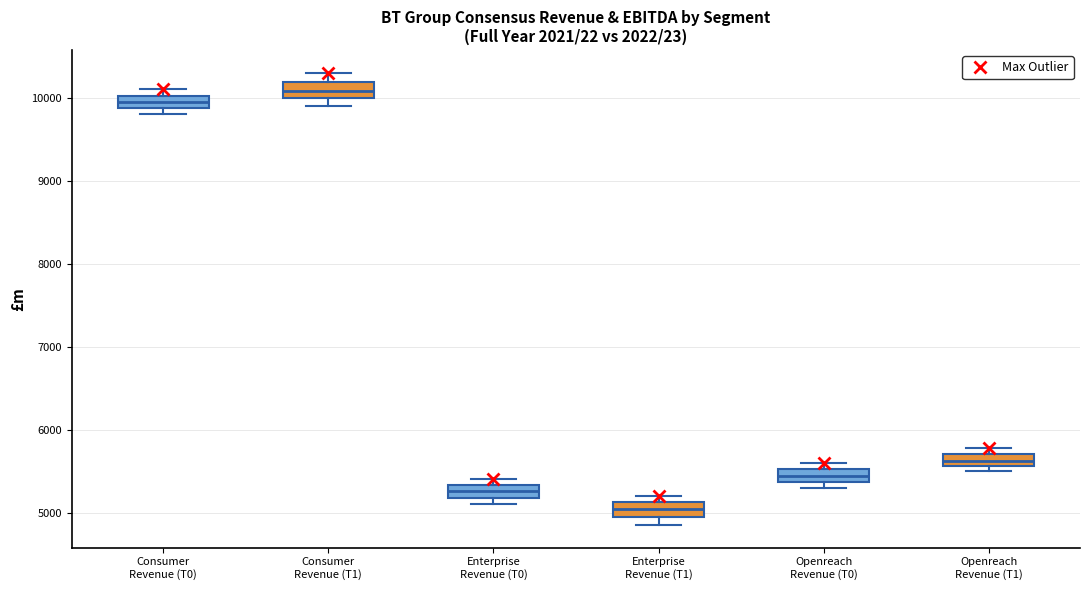

Where is the upper edge of the box for Consumer Revenue (T0) on the y-axis? The values are not printed on the chart, so give them approximately, as read against the axis.

10000